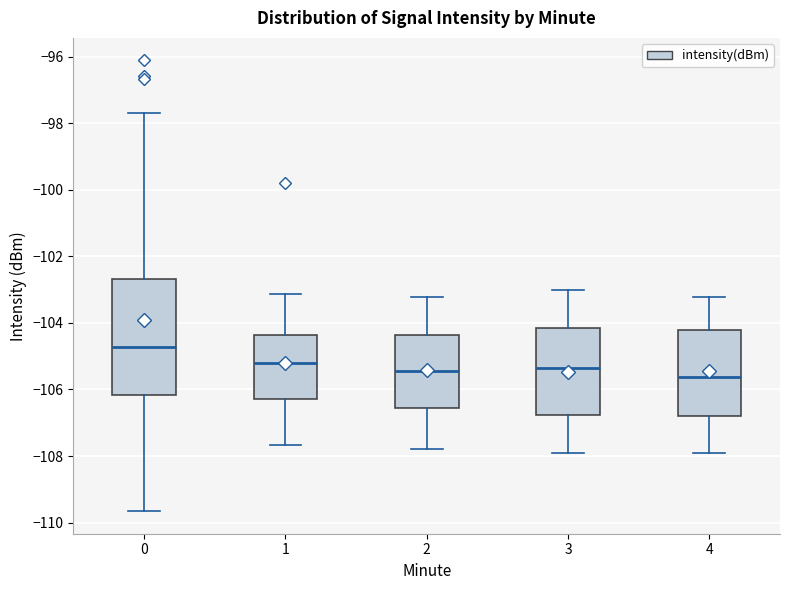

Reading left to right, read every box against the y-axis: the position of its median line, the range the box covers, and the ends of its whiskers. The values are not printed on the chart, so give them approximately, as read against the axis.

0: median -104.8, box -106.2 to -102.6, whiskers -109.6 to -97.6
1: median -105.2, box -106.2 to -104.4, whiskers -107.6 to -103.2
2: median -105.4, box -106.6 to -104.4, whiskers -107.8 to -103.2
3: median -105.4, box -106.8 to -104.2, whiskers -108.0 to -103.0
4: median -105.6, box -106.8 to -104.2, whiskers -108.0 to -103.2